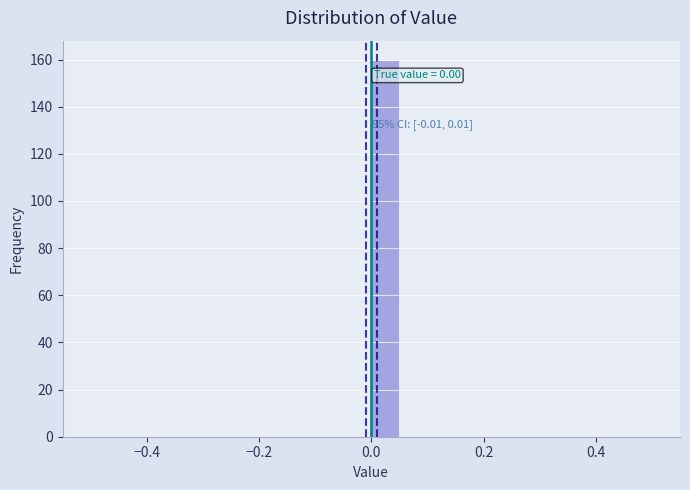

Read against the x-axis, roughly where is the centre of the tallest bar?

0.02